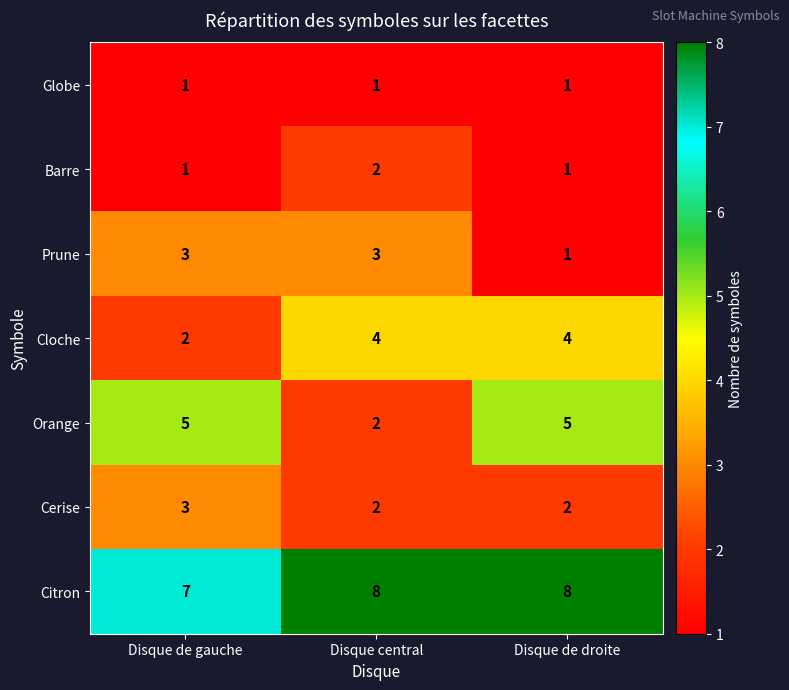

What is the maximum value shown in the chart?

8